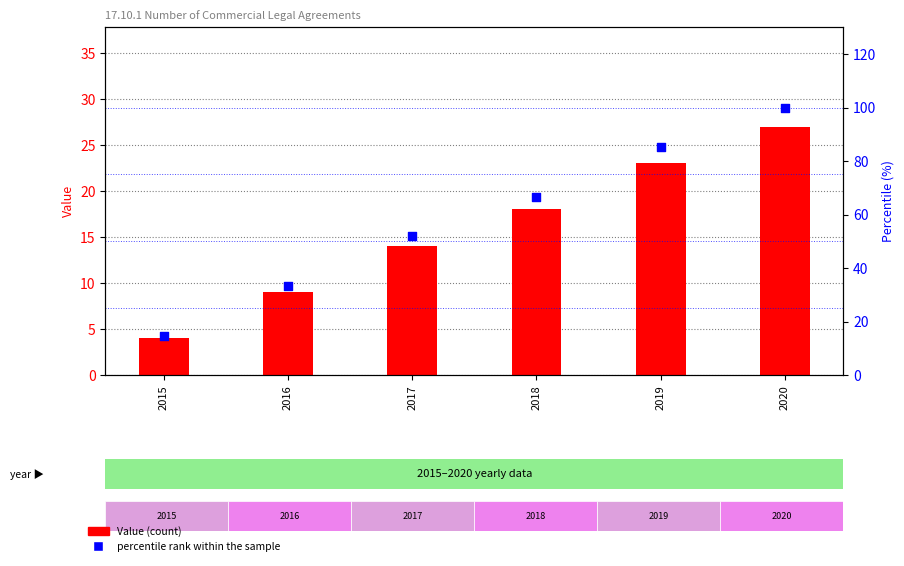

At how many categories does at least one series exceed 67?

2